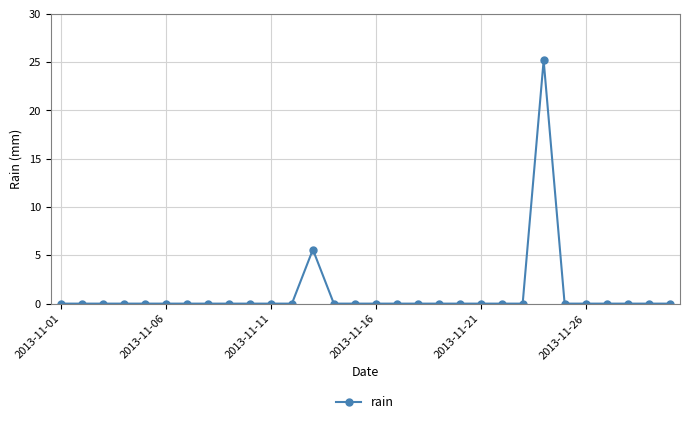

What is the greatest value displayed?

25.2